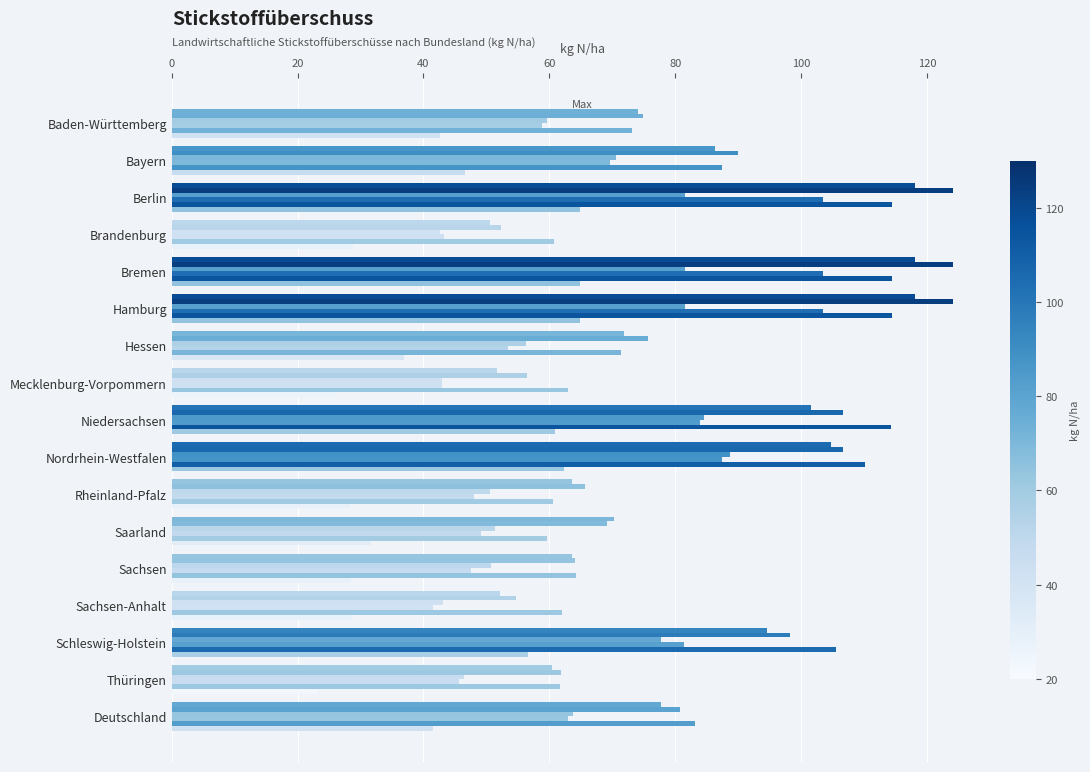

True or false: 2005 has a value of 102.6 at Bayern.

False